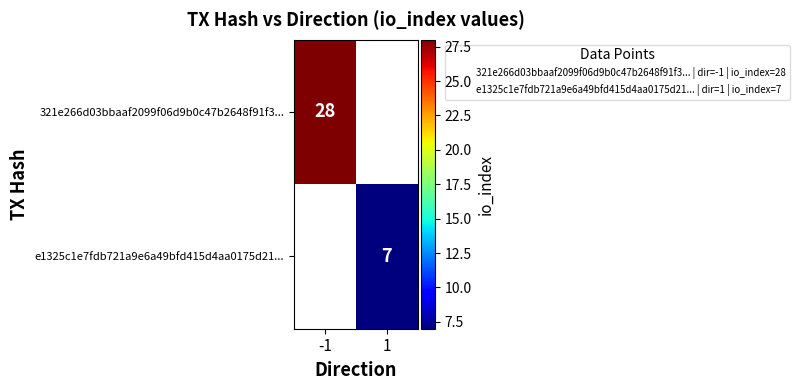

The 321e266d03bbaaf2099f06d9b0c47b2648f91f3... series shows 28 at -1. True or false?

True